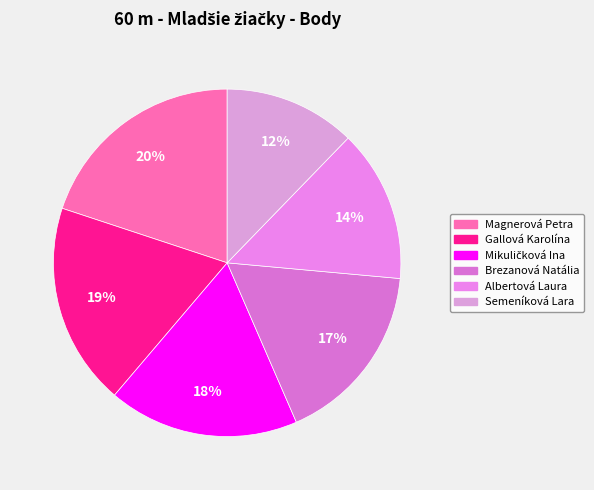

Is it true that Gallová Karolína is 19% of the pie?

True